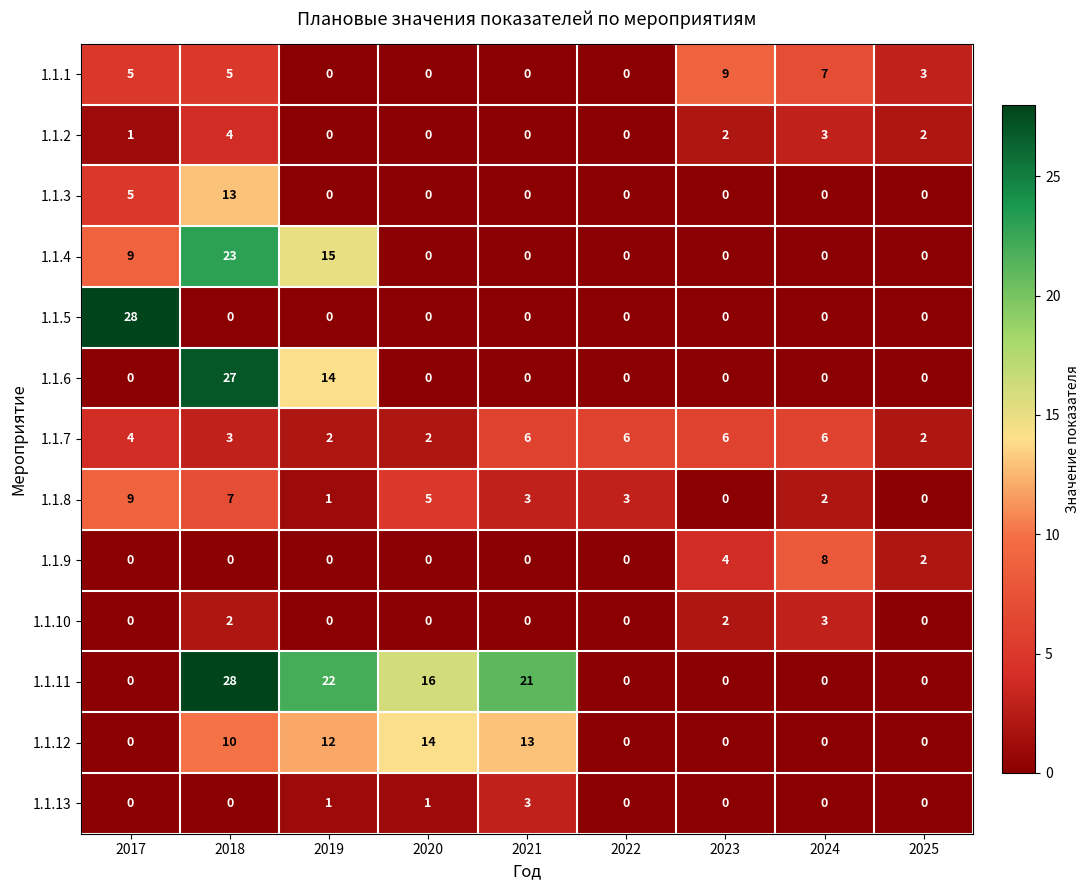

What is the total value across all series at 2022?

9